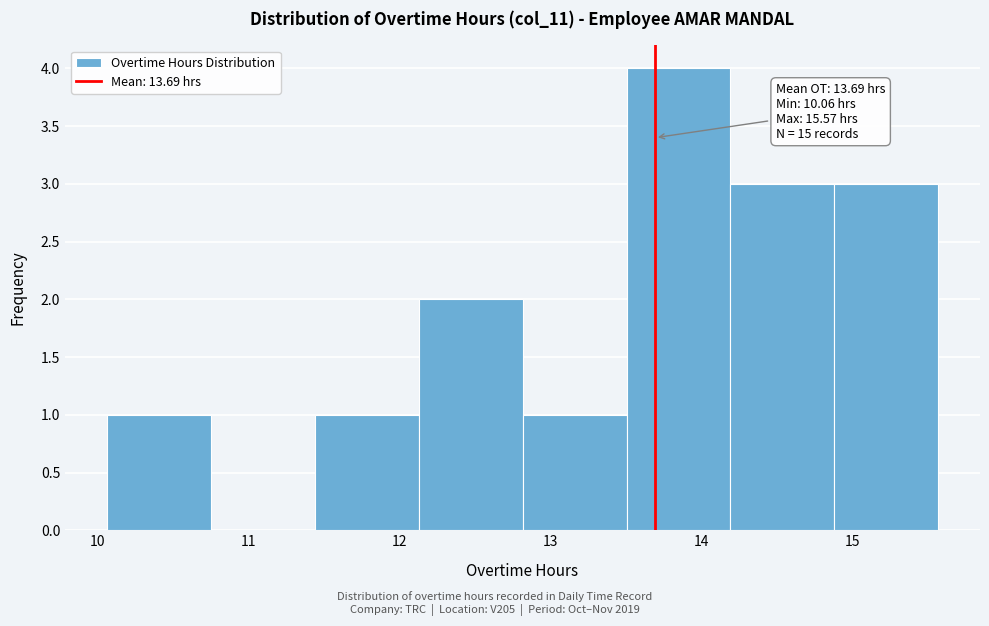

Over which range of the x-axis is the bar tallest?

13.5 to 14.2